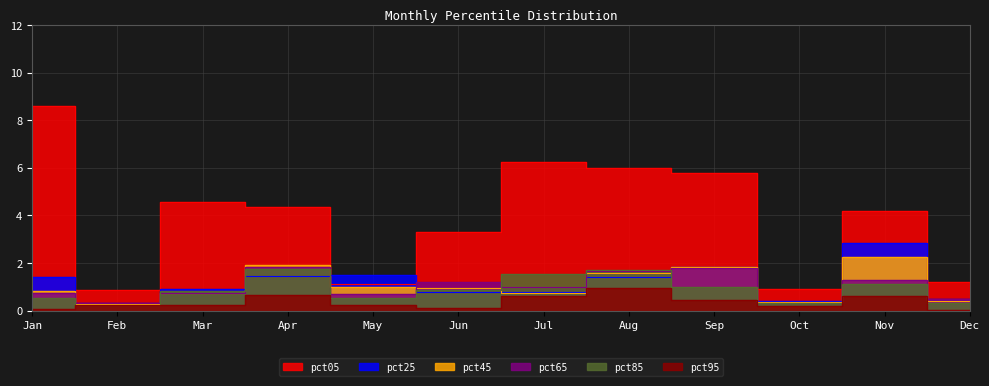

What is the value of the pct95 point at the 2nd from the left?

0.2